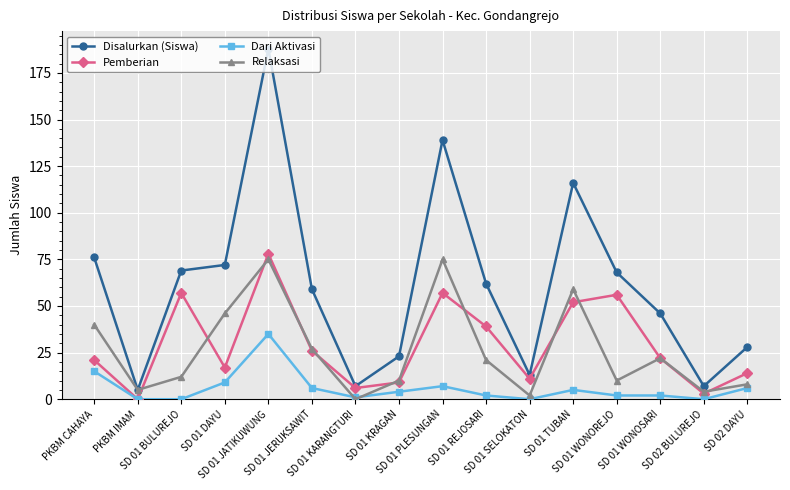

How many values in the Dari Aktivasi series are below 4?

8